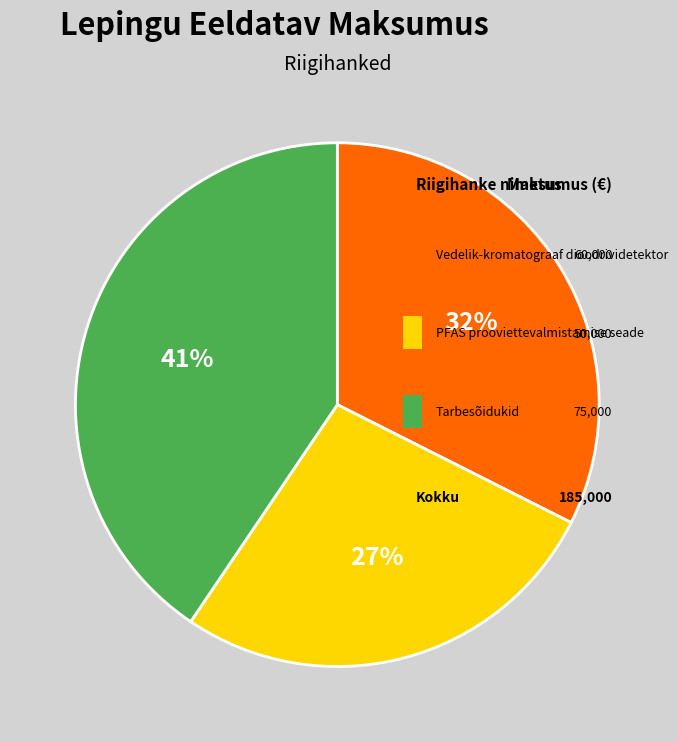

Between 3 and 1, which is larger?

3